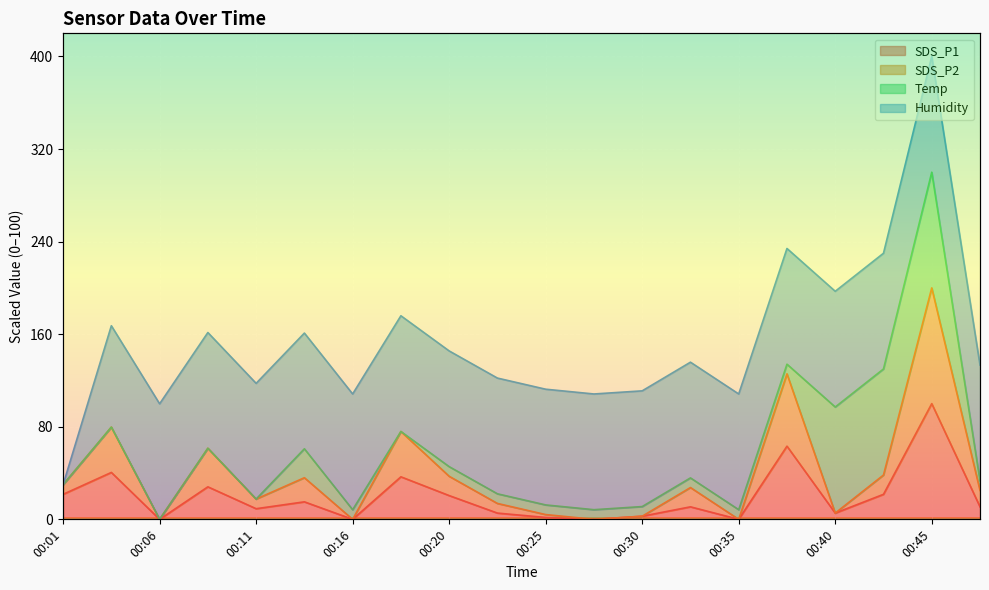

What is the highest value of the SDS_P1 series?

100.0